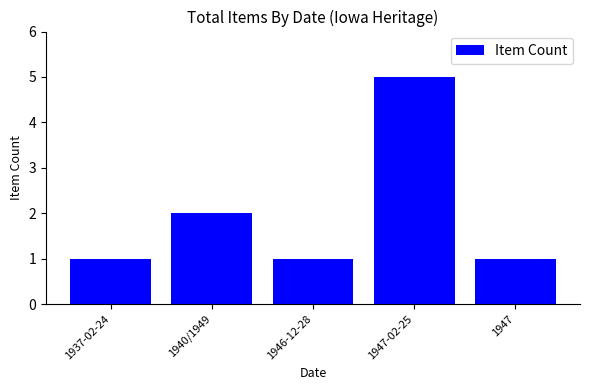

Approximately how many times larger is the value at 1937-02-24 compared to 1947-02-25?

0.2